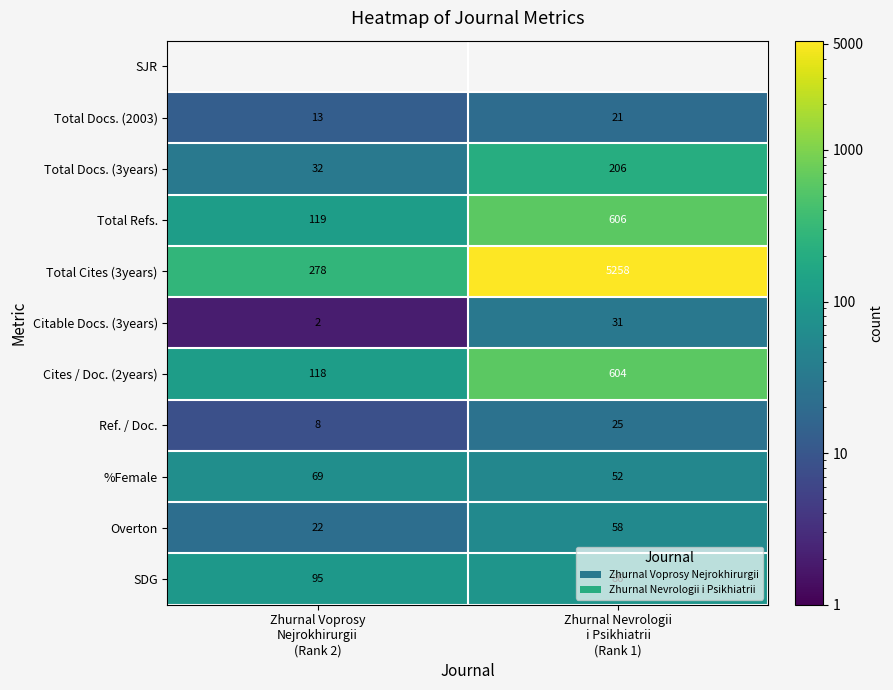

What is the sum of all Total Docs. (2003) values?

34